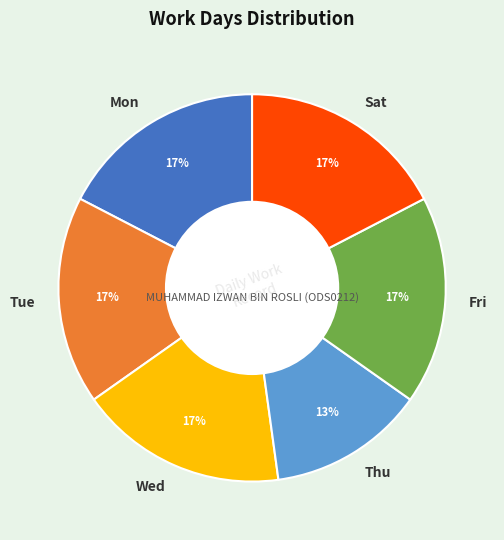

What percentage is the Thu slice, to the nearest percent?

13%